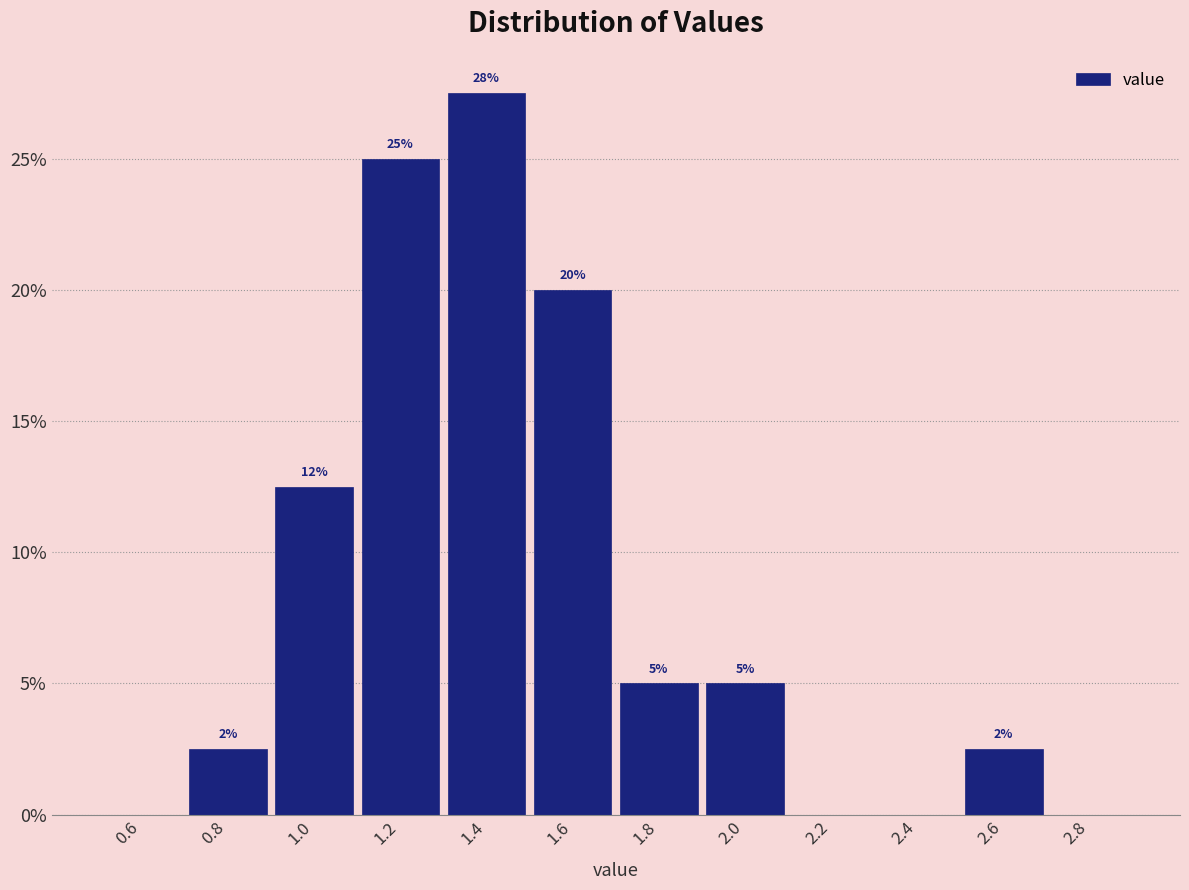

Which range on the x-axis has the tallest bar?

1.3 to 1.5